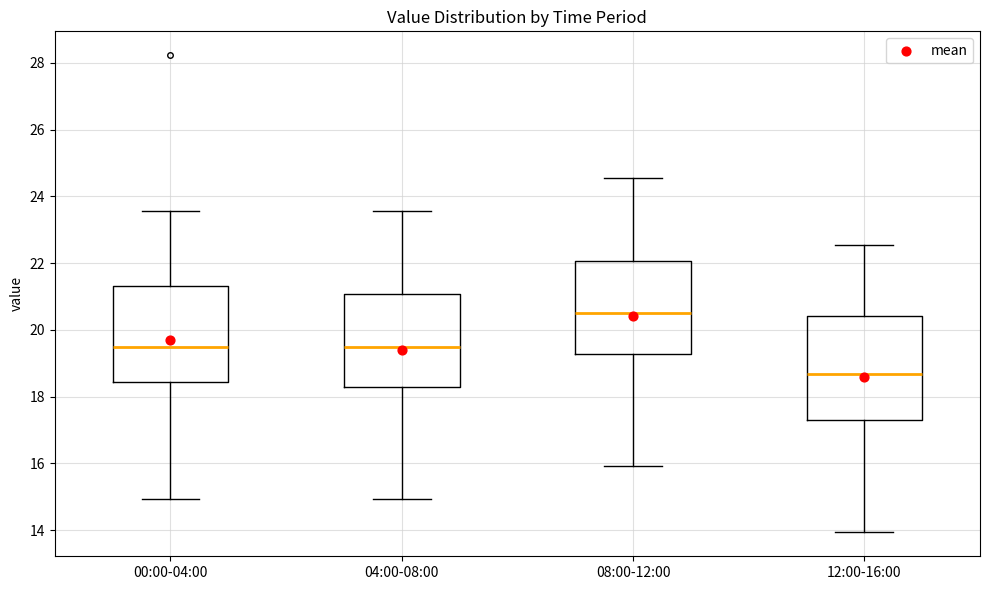

Where does the upper whisker of the box for 00:00-04:00 end on the y-axis? The values are not printed on the chart, so give them approximately, as read against the axis.

23.6